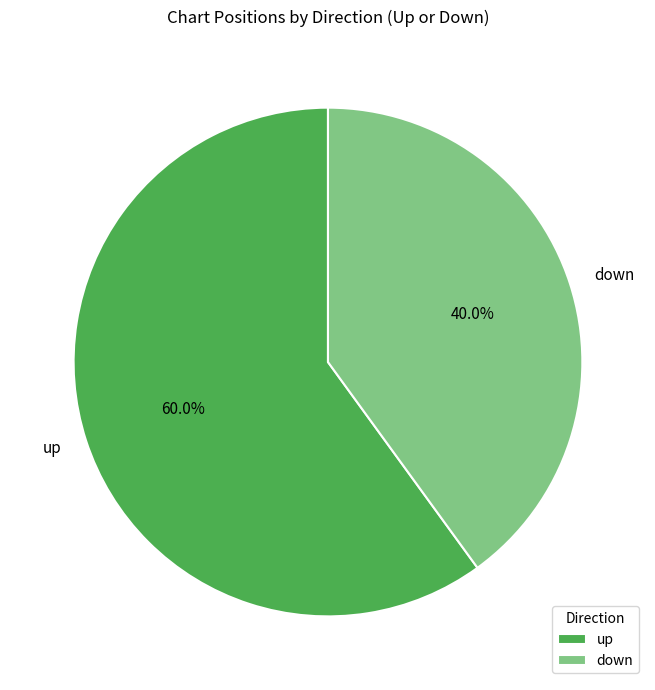

Approximately how many times larger is the value at down compared to up?

0.7